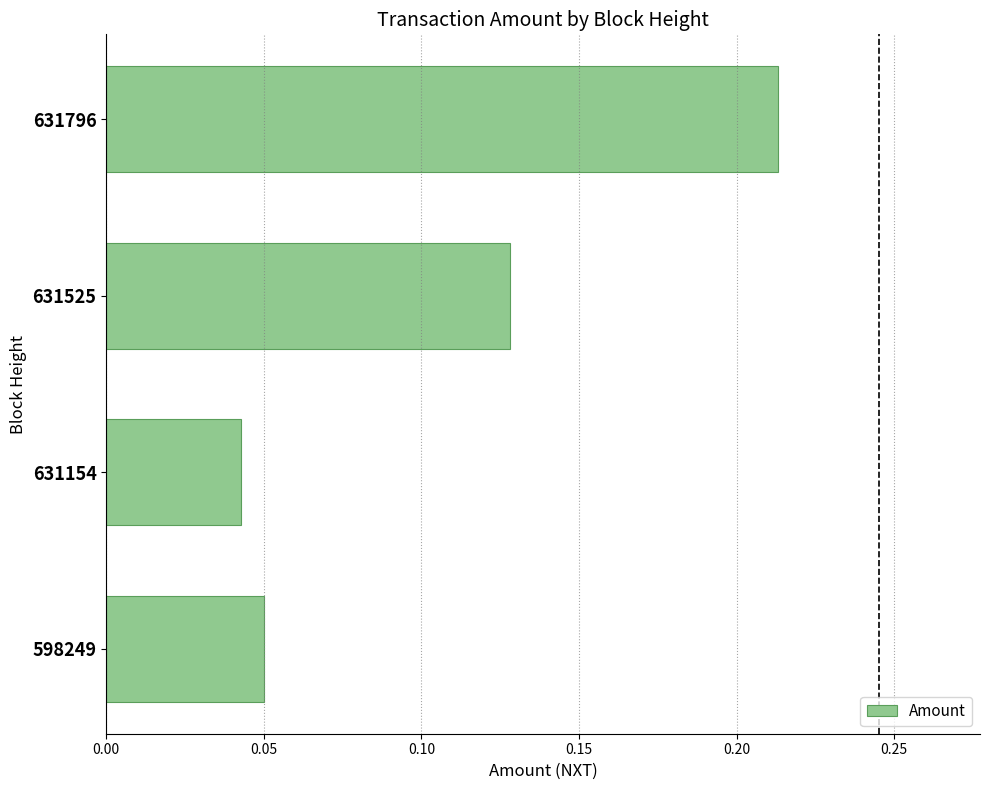

What is the sum of the values at 598249 and 631796?

0.3